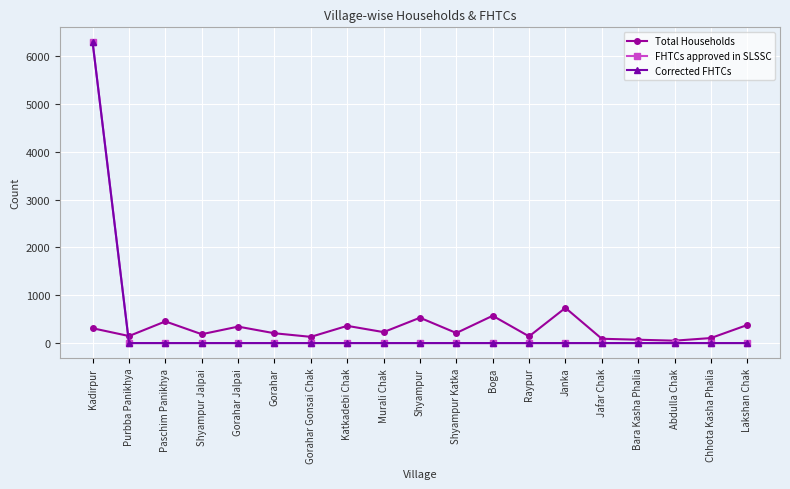

At how many categories does at least one series exceed 5936?

1